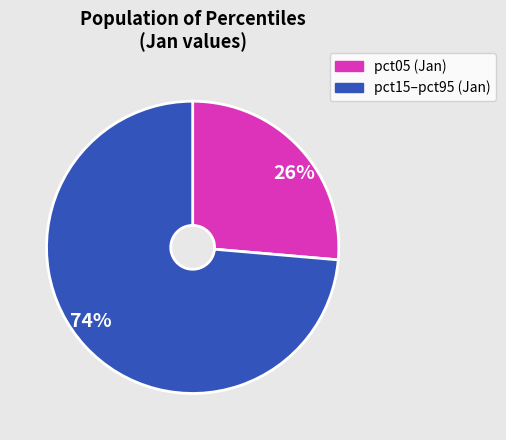

Does 74% account for over 50% of the chart?

Yes